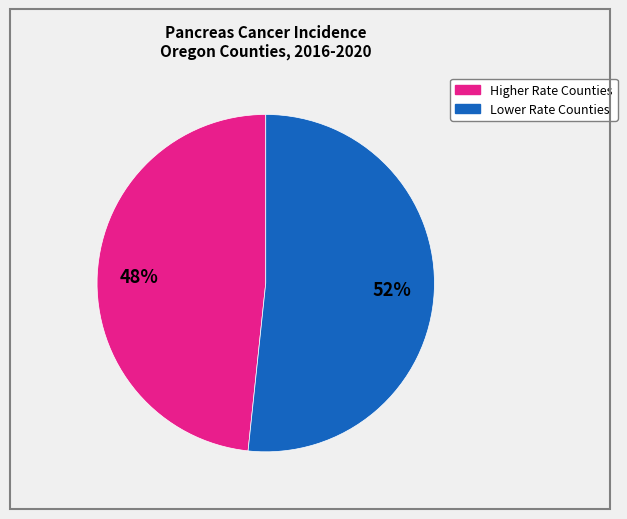

To the nearest percent, what is the average slice percentage?

50%